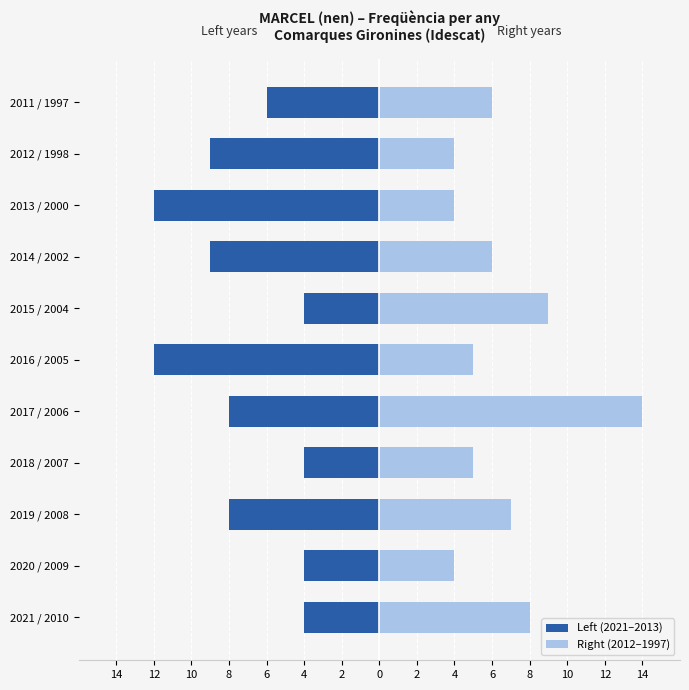

At how many categories does at least one series exceed -1?

11